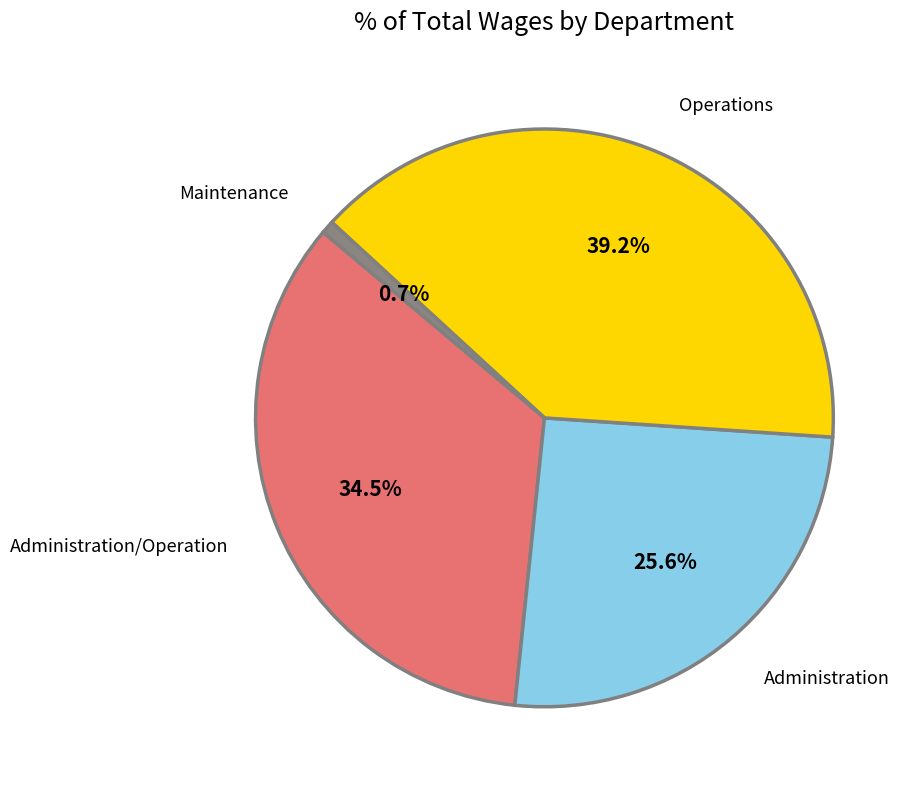

Is Administration/Operation the majority of the pie?

No